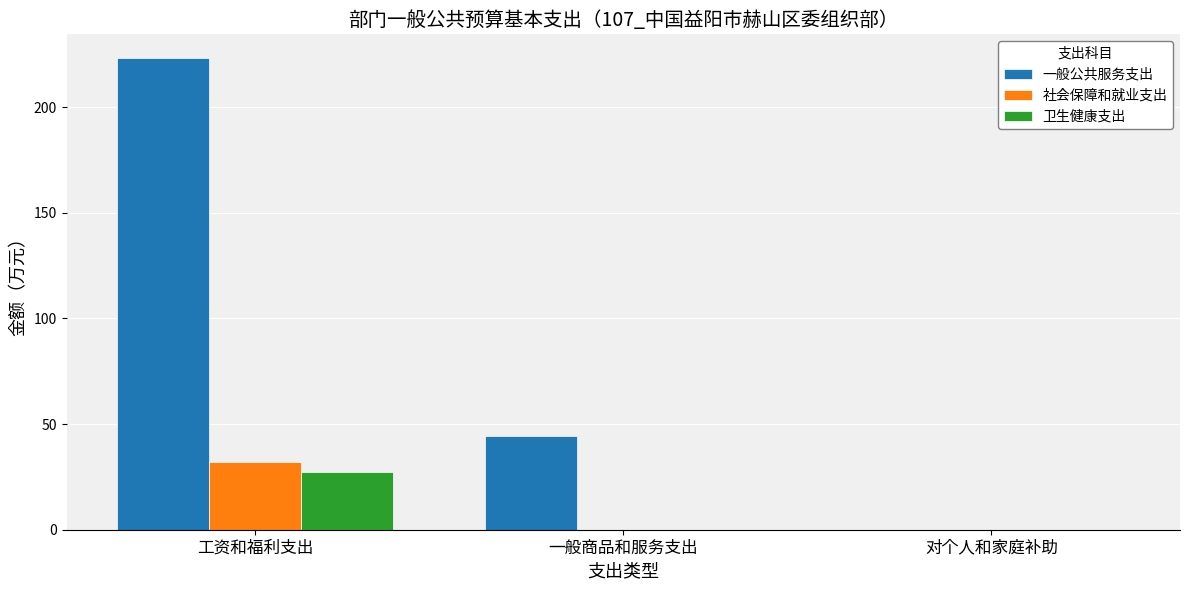

At which label is 一般公共服务支出 closest to 111?

一般商品和服务支出